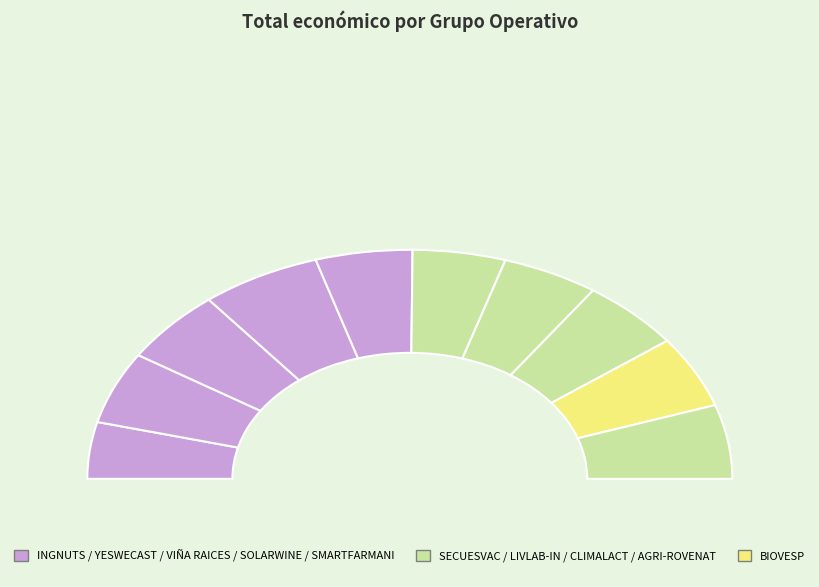

Count the number of slices in the pie.

10